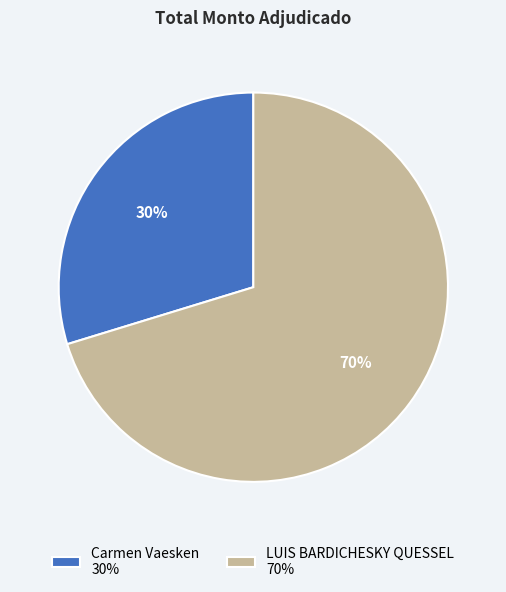

The LUIS BARDICHESKY QUESSEL slice represents 70% of the pie. True or false?

True